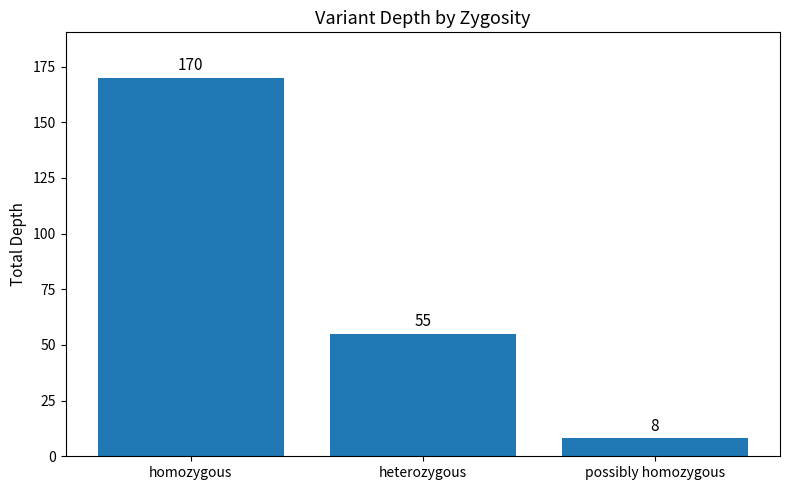

List the labels in order of value, largest first.

homozygous, heterozygous, possibly homozygous